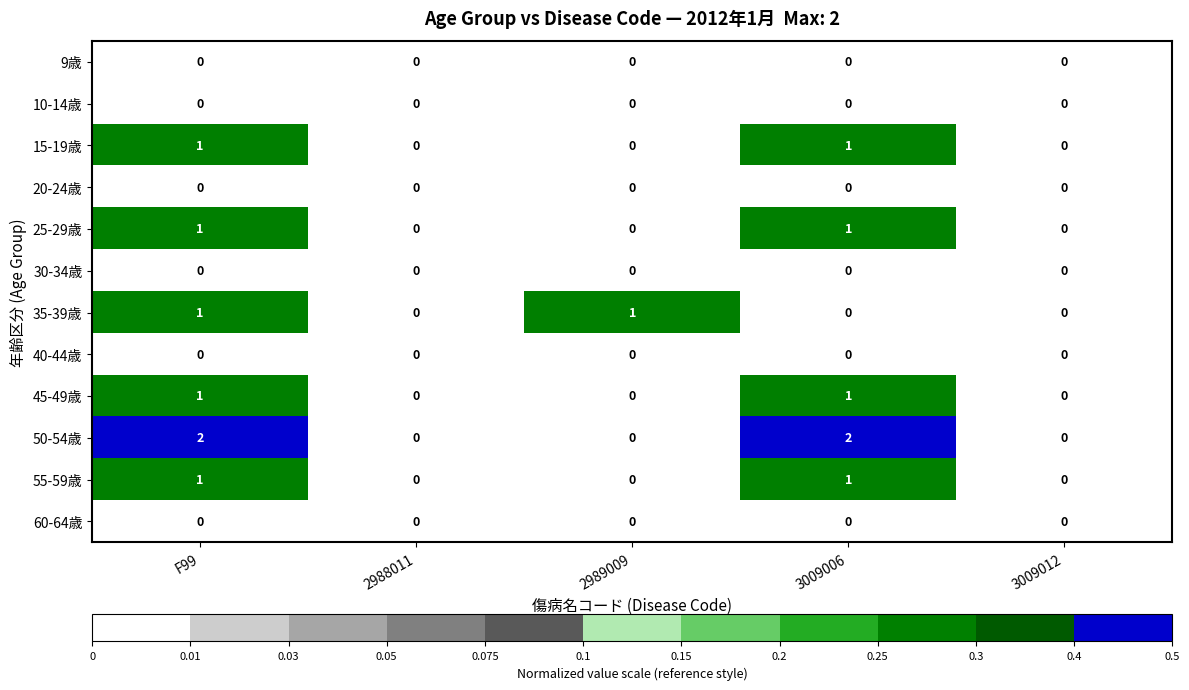

True or false: 30-34歳 has a value of 0 at 3009012.

True